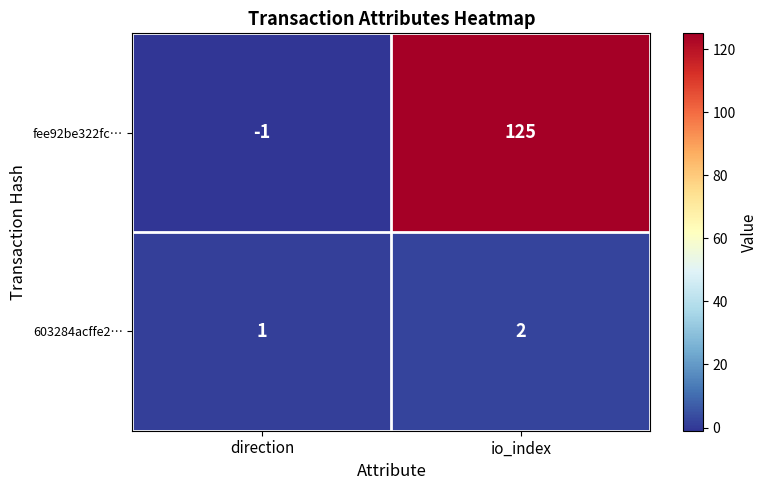

What is the average value of the fee92be322fc… series?

62